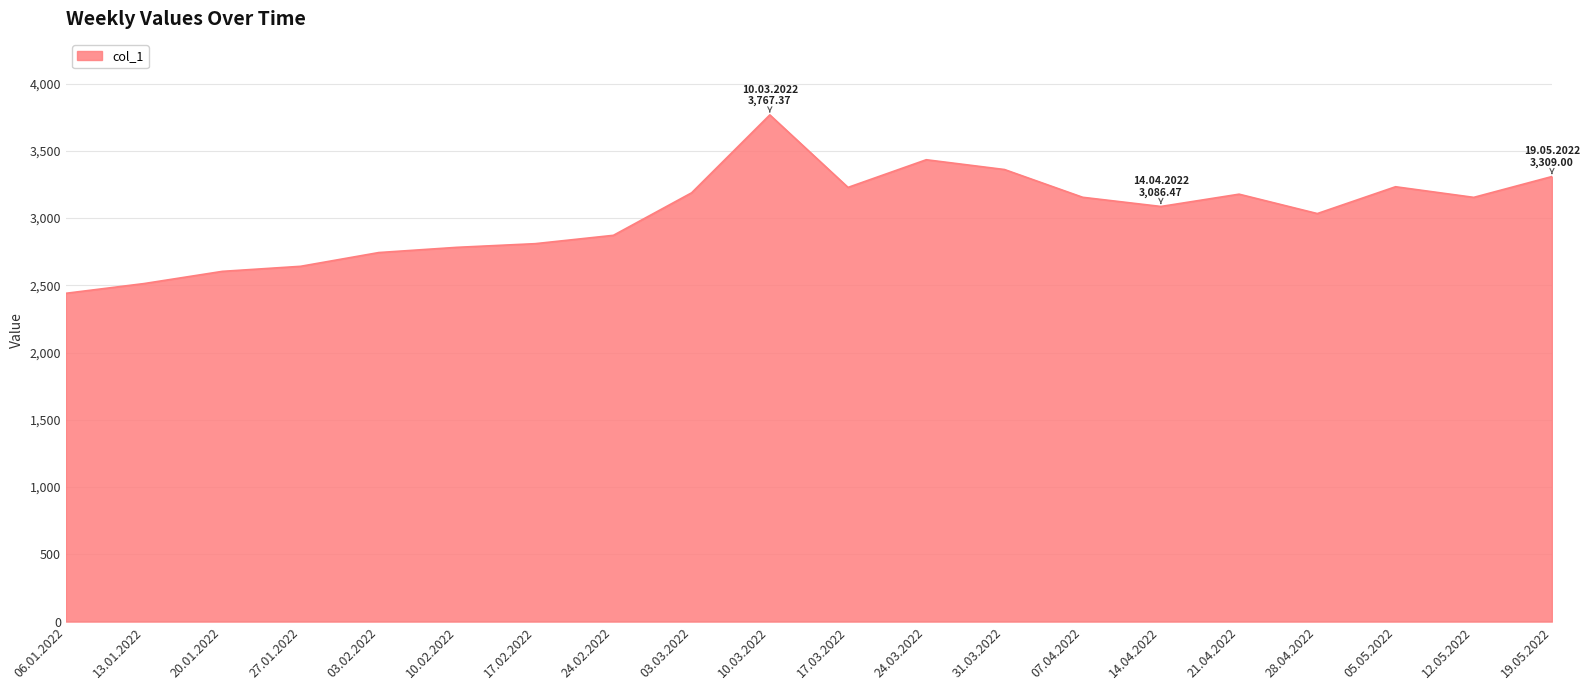

What is the smallest value displayed?

2440.9